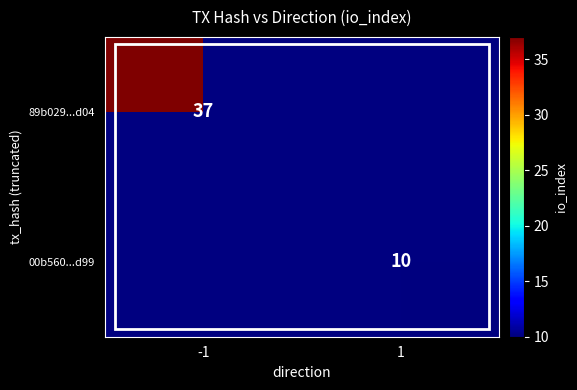

Is the value of 00b560...d99 at 1 greater than the value of 89b029...d04 at -1?

No